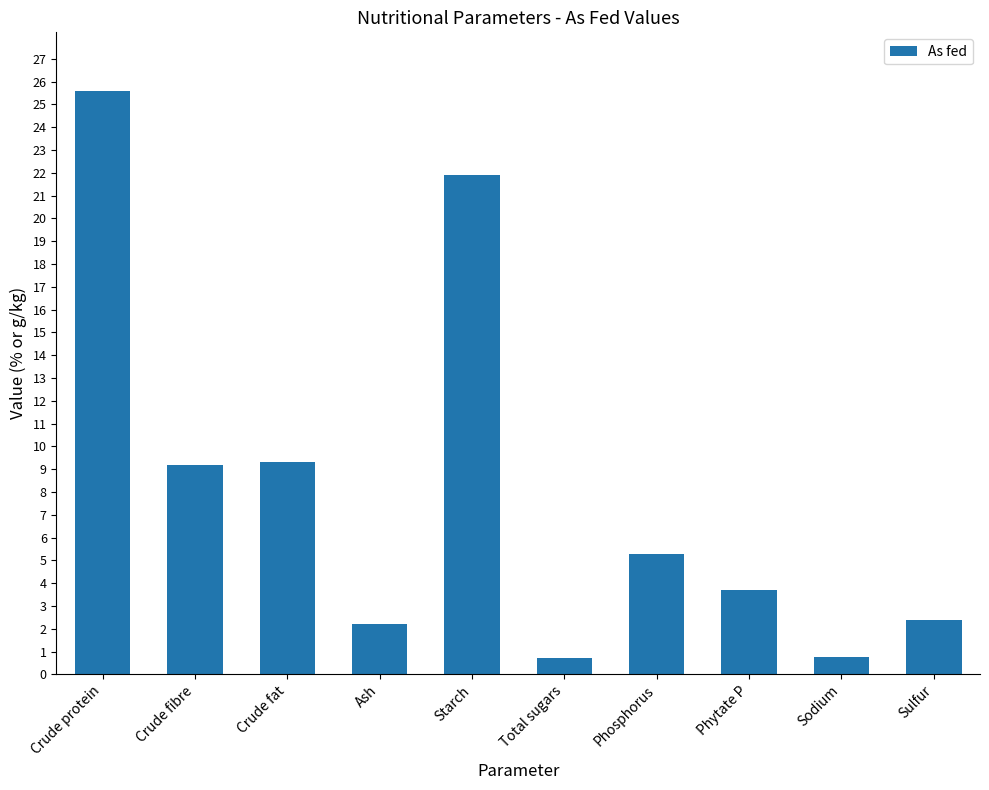

What position from the left is Sulfur?

10